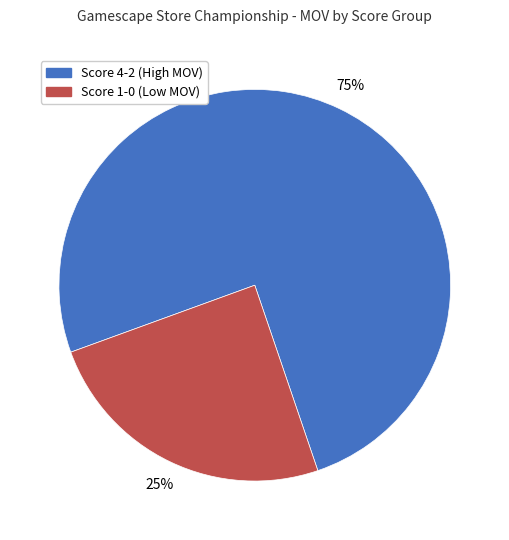

Is there a majority slice in this chart?

Yes